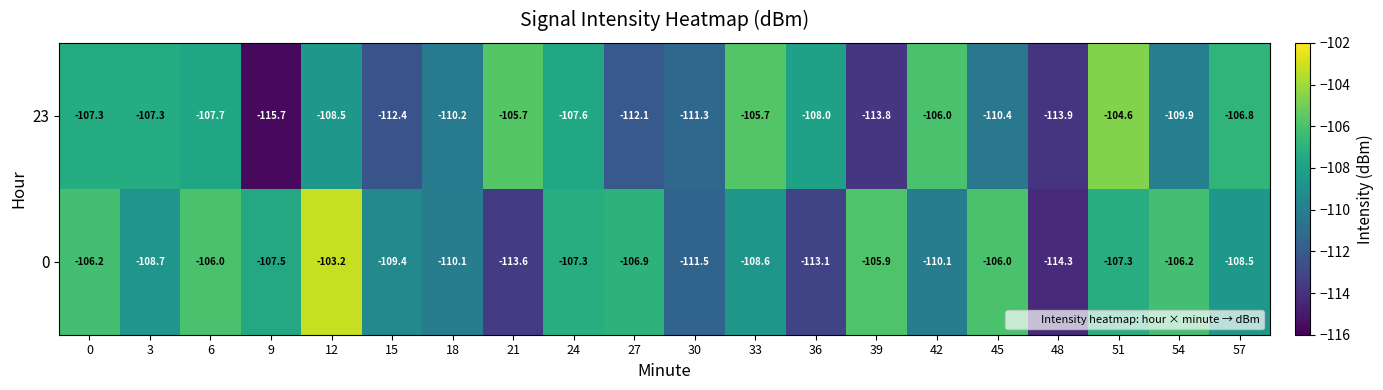

The 23 series shows -106.0 at 42. True or false?

True